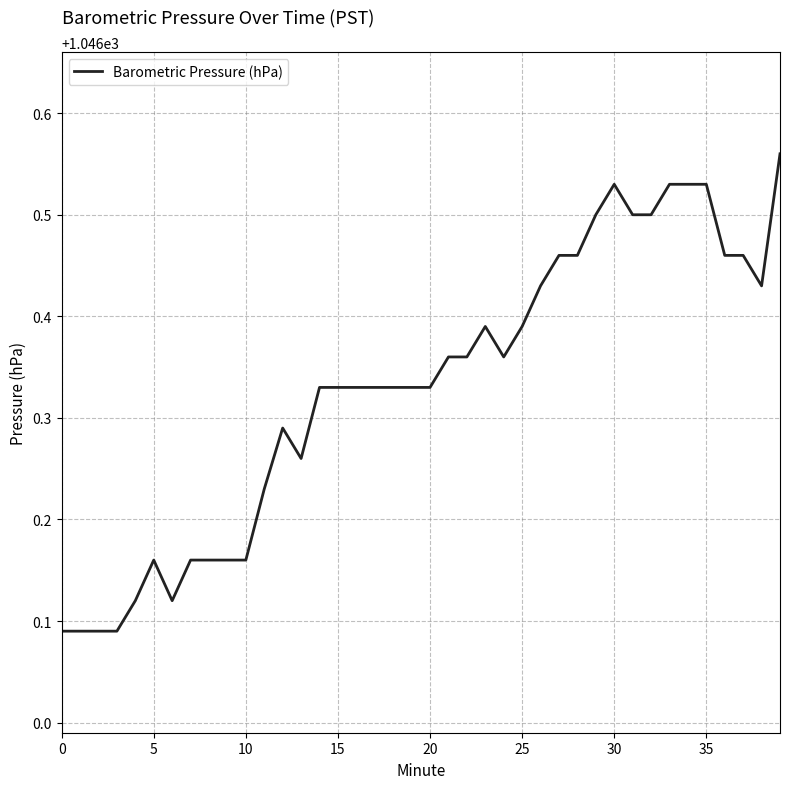

Does the chart have visible grid lines?

Yes